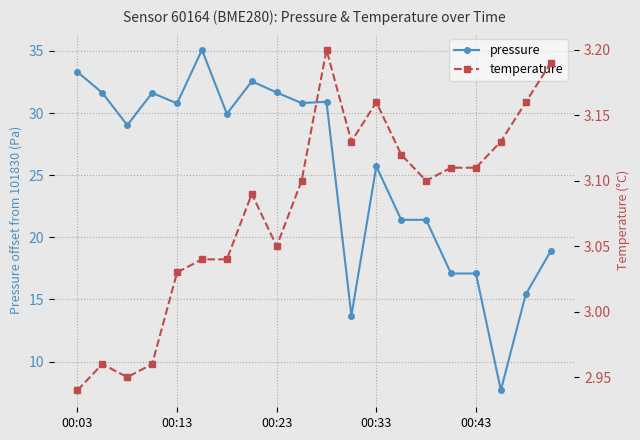

The pressure series shows 31.7 at 00:23. True or false?

True